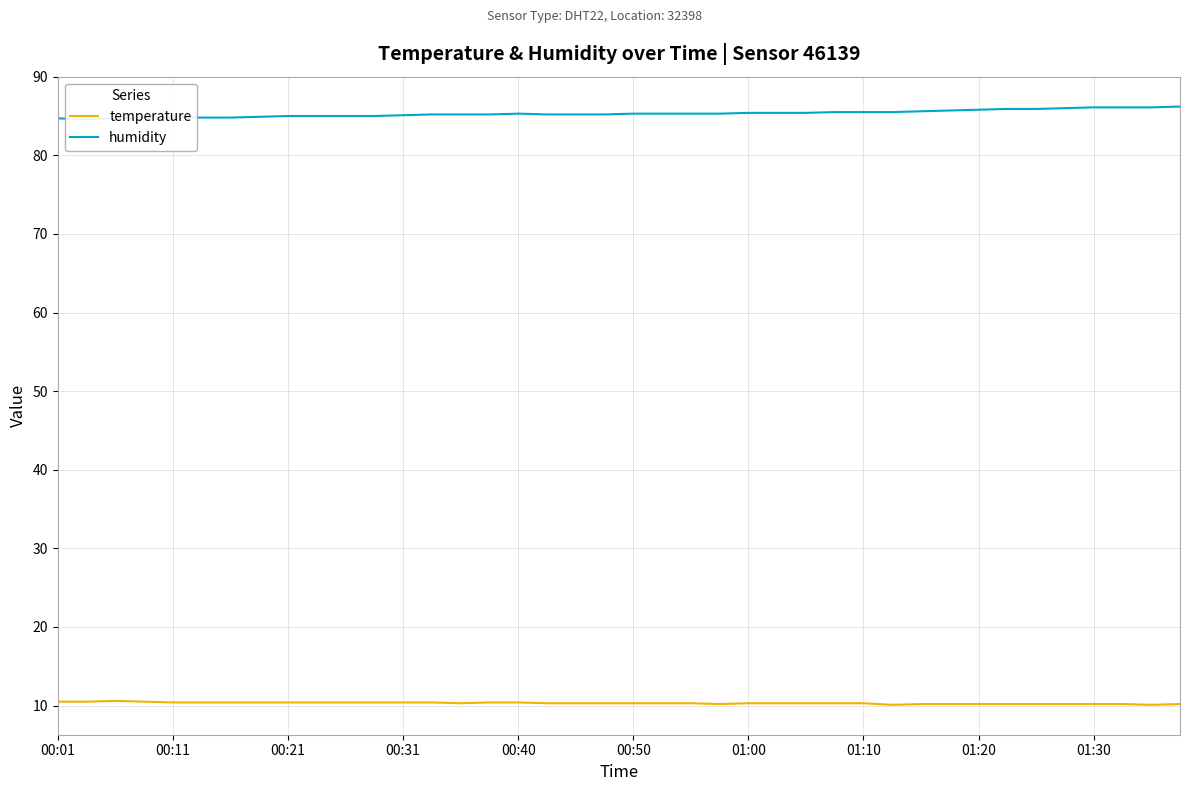

What is the average value of the humidity series?

85.3